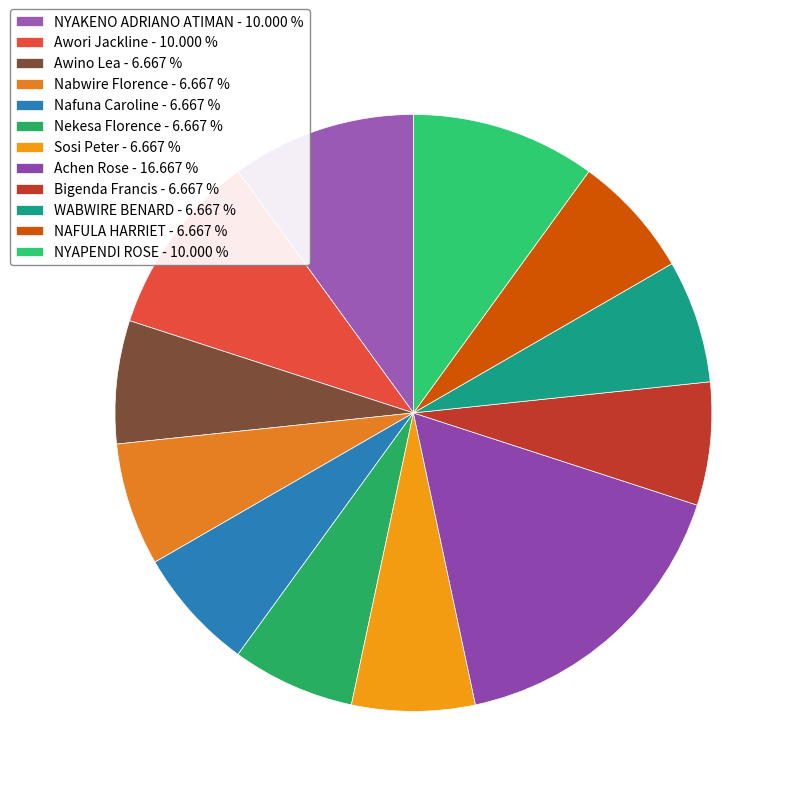

Which slice is the smallest?

Awino Lea